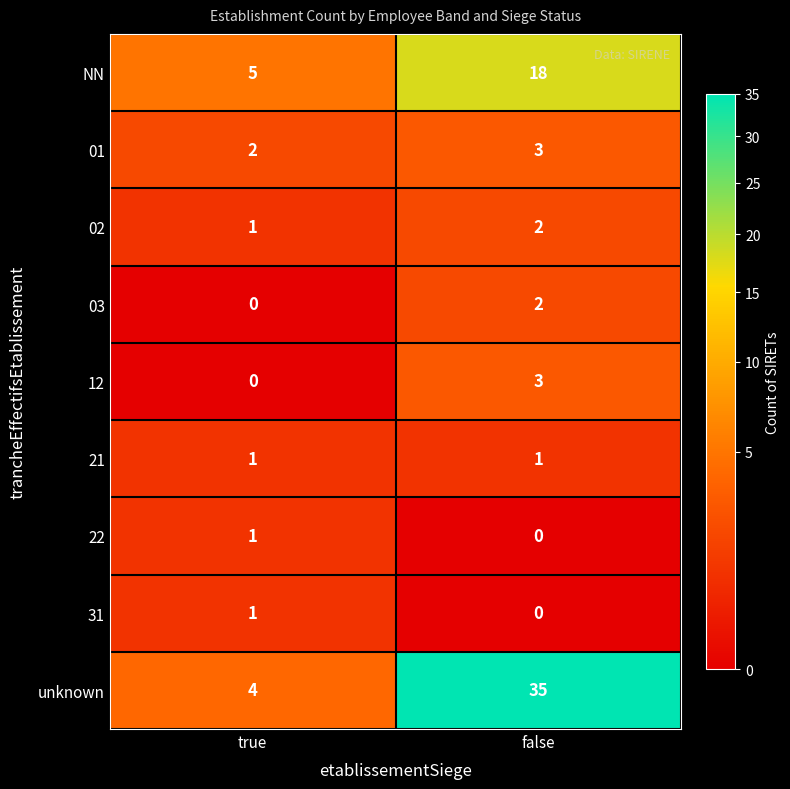

Between true and false, which series saw the biggest shift?

unknown